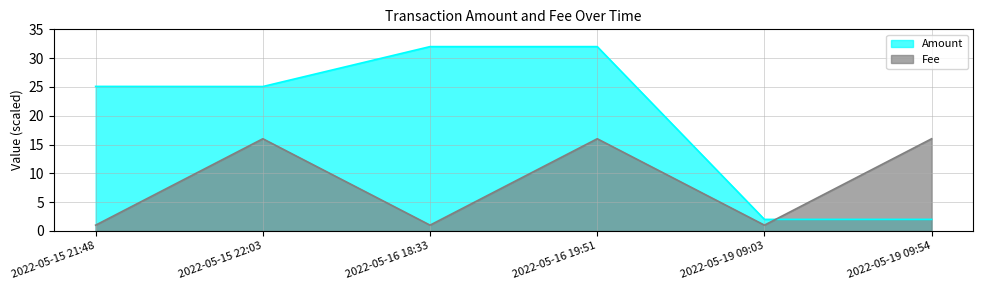

At how many categories does at least one series exceed 25?

4